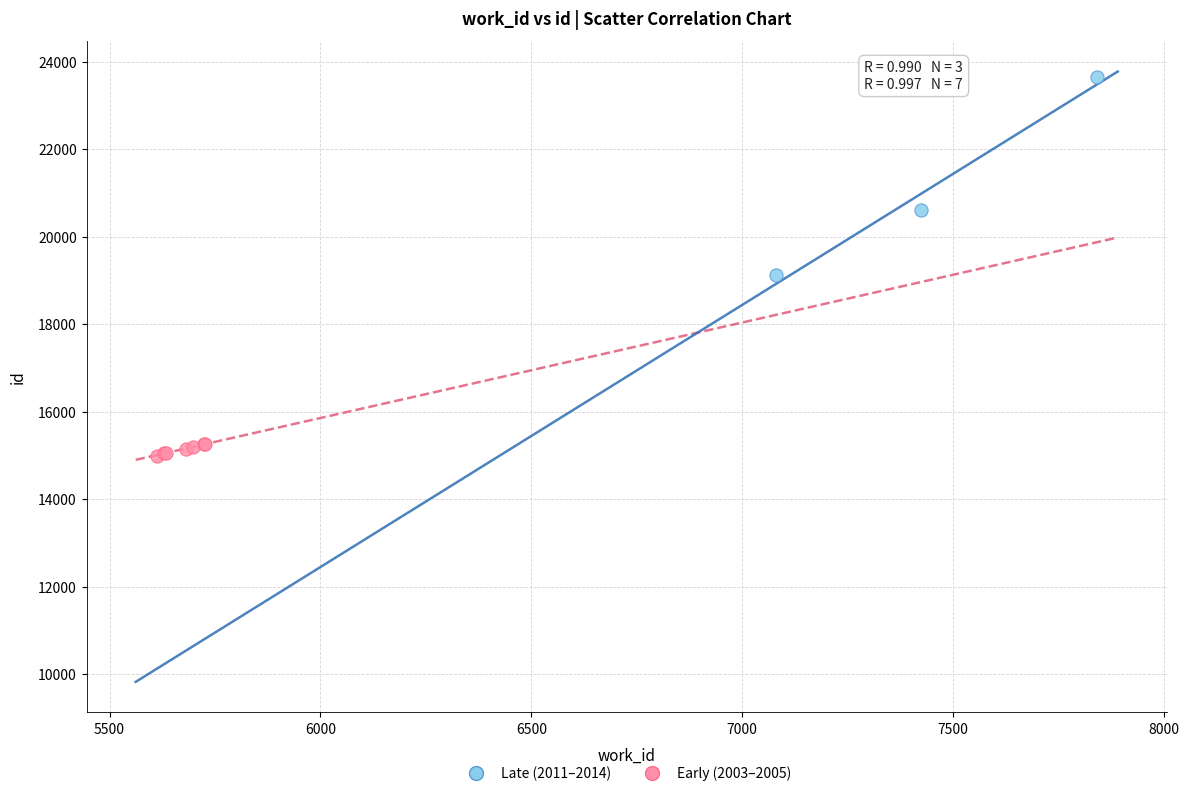

What are all the series names shown in the legend?

Late (2011–2014), Early (2003–2005)